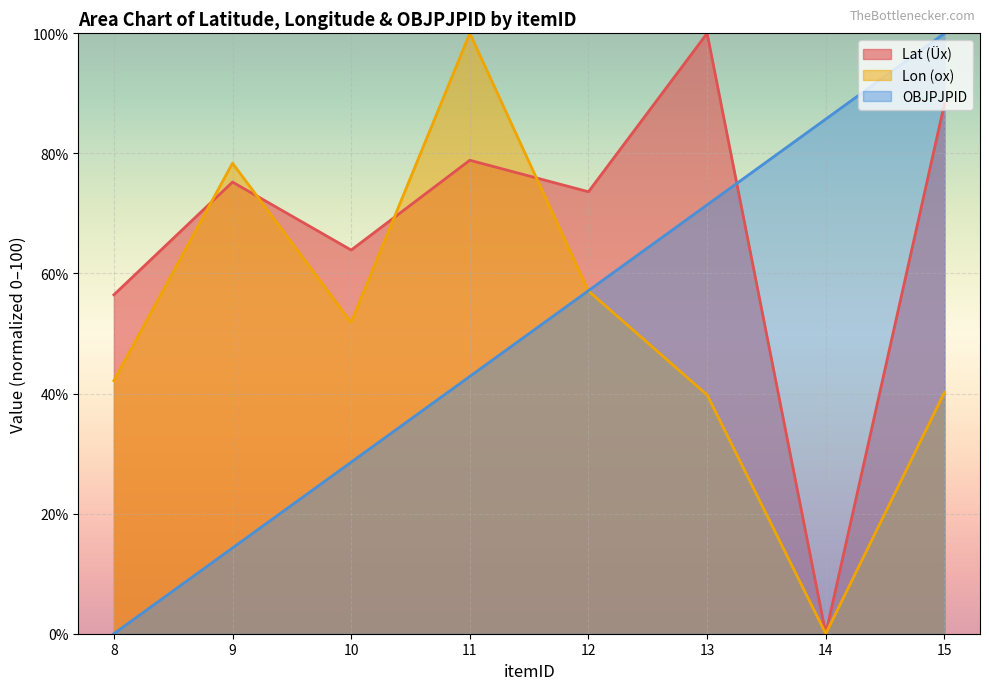

Where do Lon (ox) and OBJPJPID first cross each other?

11 and 12